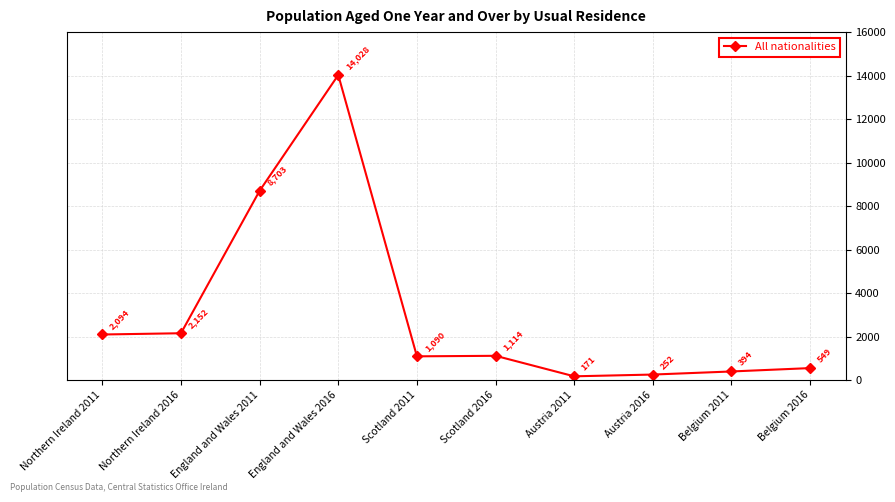

The chart shows a value of 359 at Scotland 2016. True or false?

False